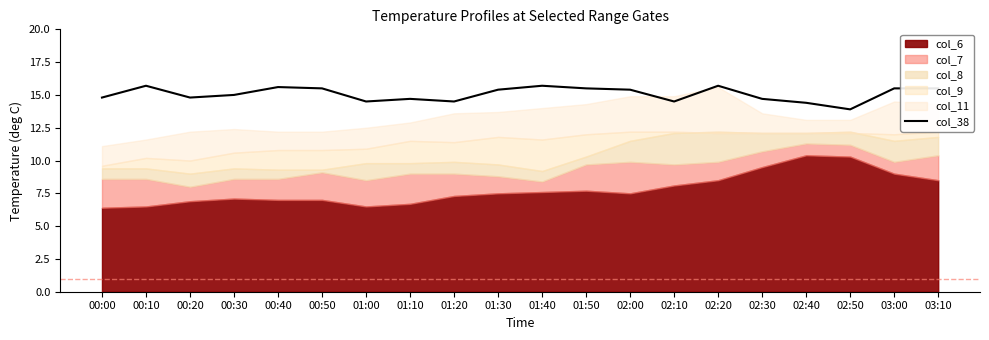

What is the difference between the second highest and second lowest values?

1.3